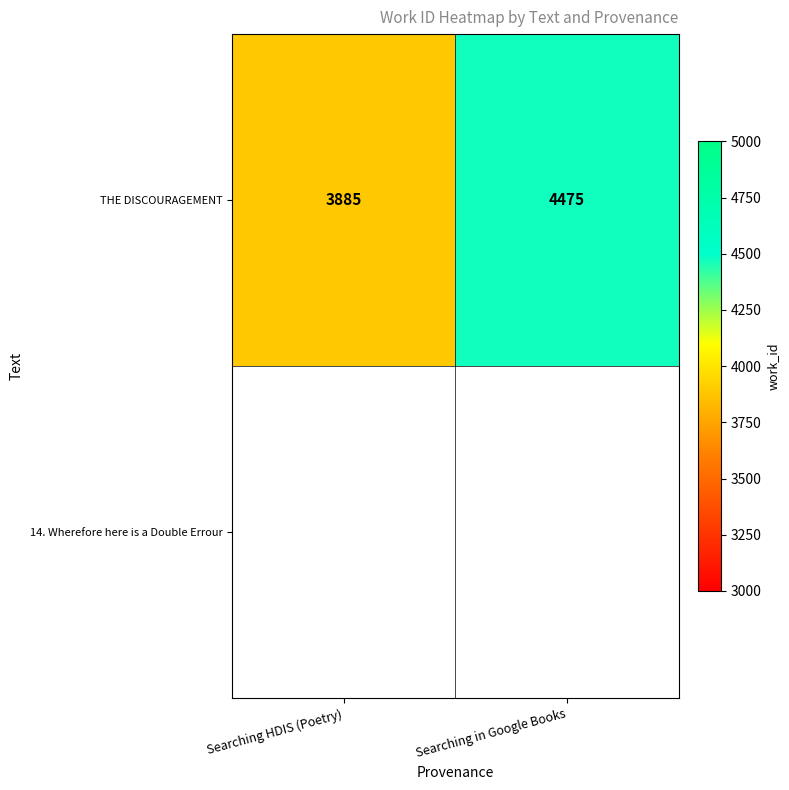

Reading left to right, transcribe all the data shown in this chart.

Searching HDIS (Poetry)=3885	Searching in Google Books=4475